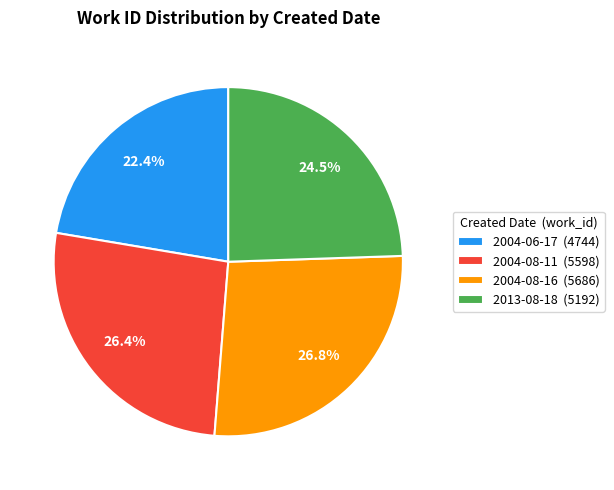

Which has a higher value, 2004-08-16 or 2013-08-18?

2004-08-16